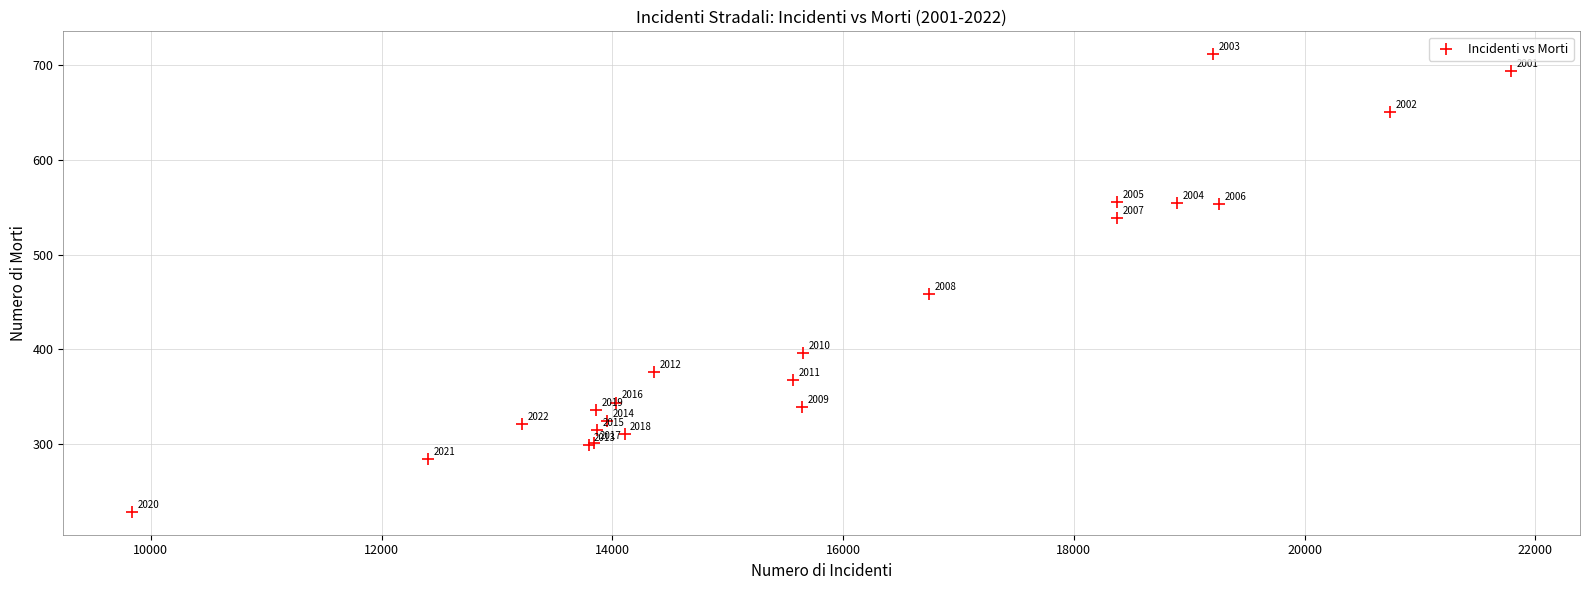

What Y value in the scatter plot is closest to 470?

458